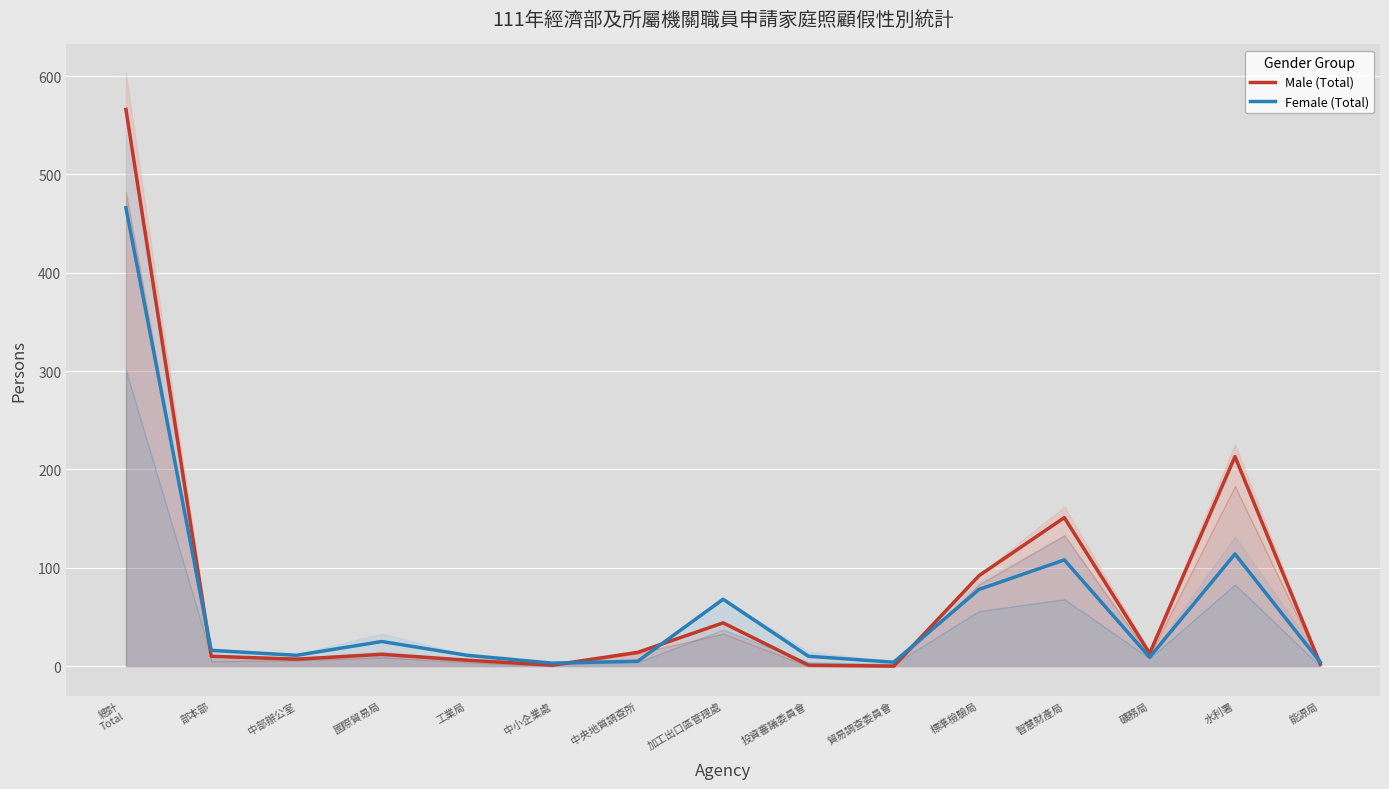

How many values in Male (Total) are above zero?

14